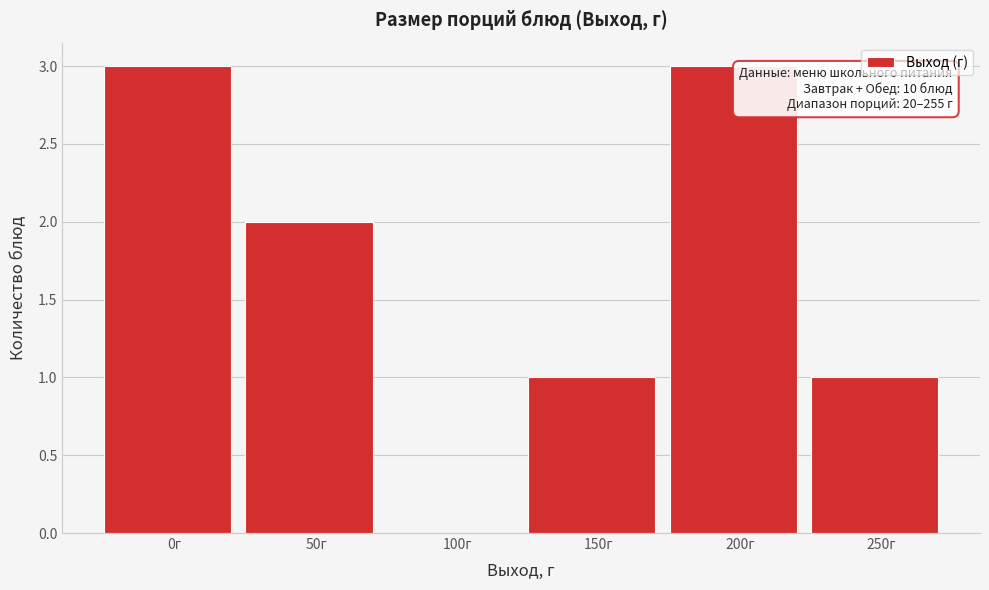

Reading left to right, list all the values displayed in this chart.

0г=3	50г=2	100г=0	150г=1	200г=3	250г=1